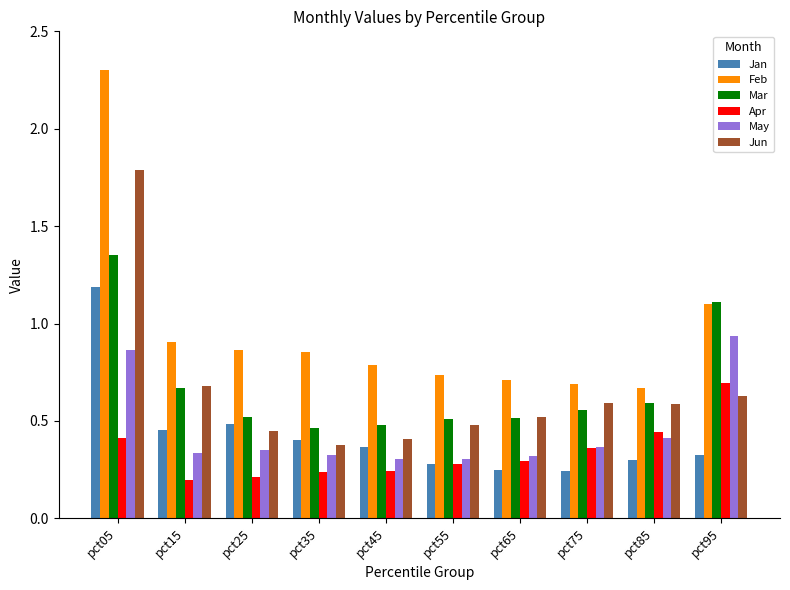

What is the sum of all May values?

4.5